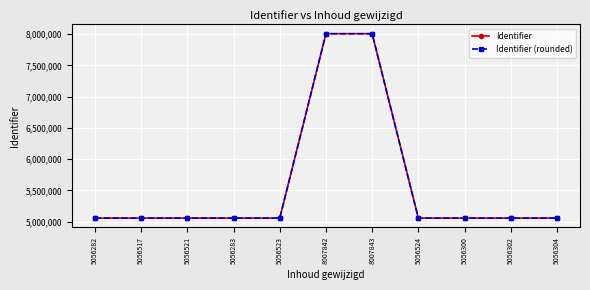

What is the difference between the second highest and second lowest values in the Identifier (rounded) series?

2951000